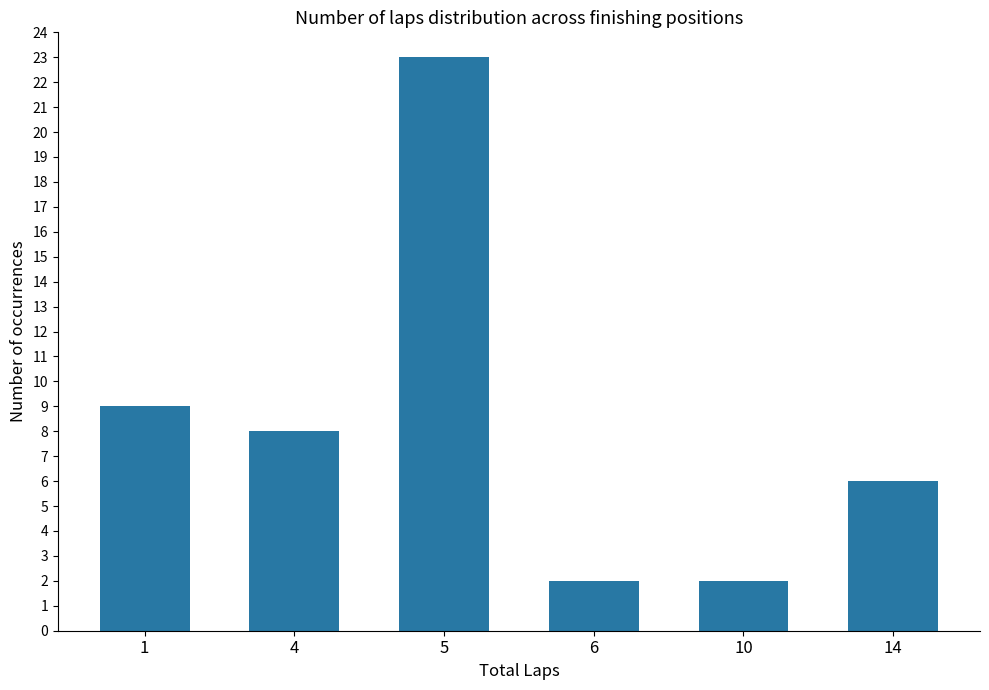

What is the value of the 2nd bar from the left?

8